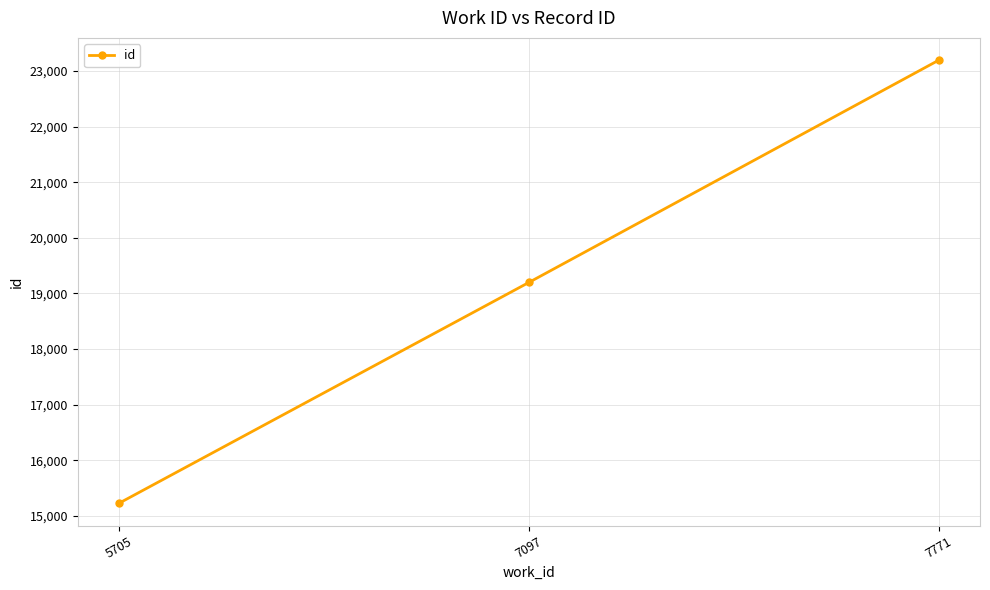

Read the value at 7771, to the nearest 100.

23200